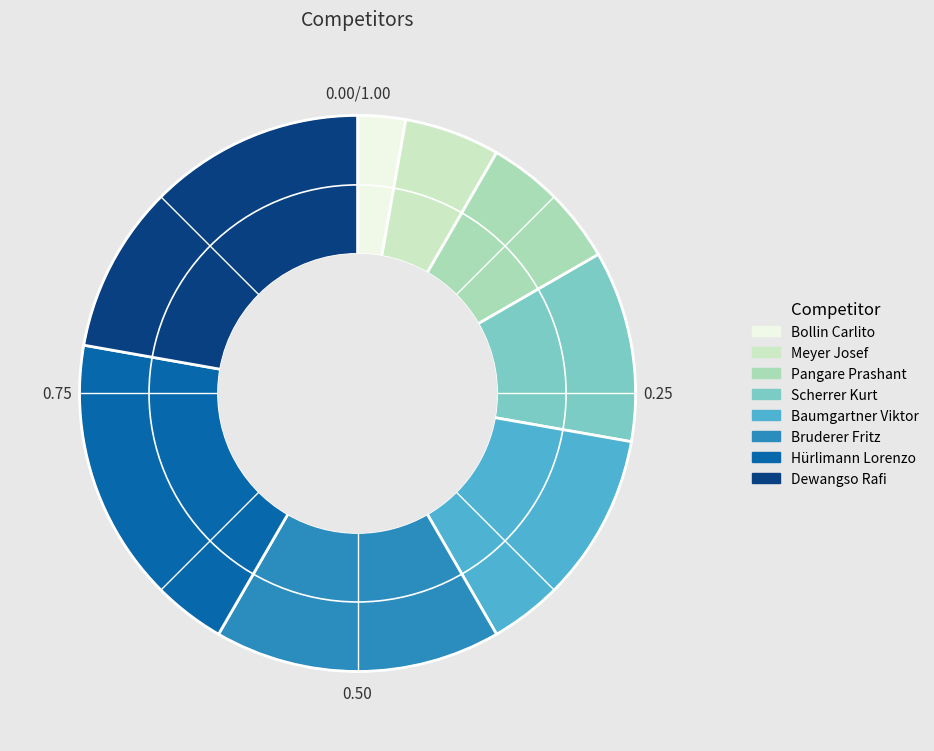

How many segments does this pie chart have?

8